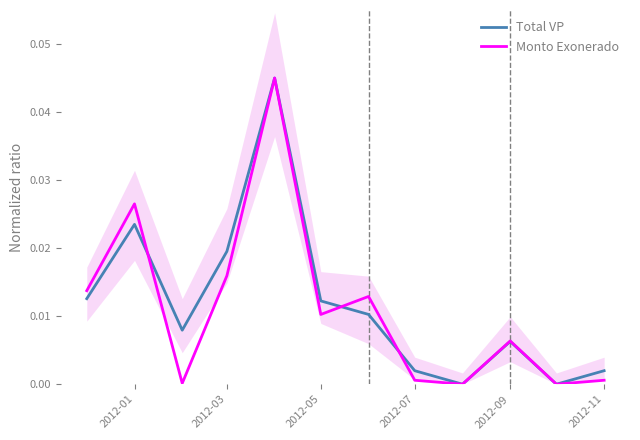

At which category does Monto Exonerado reach its first local peak?

2012-01